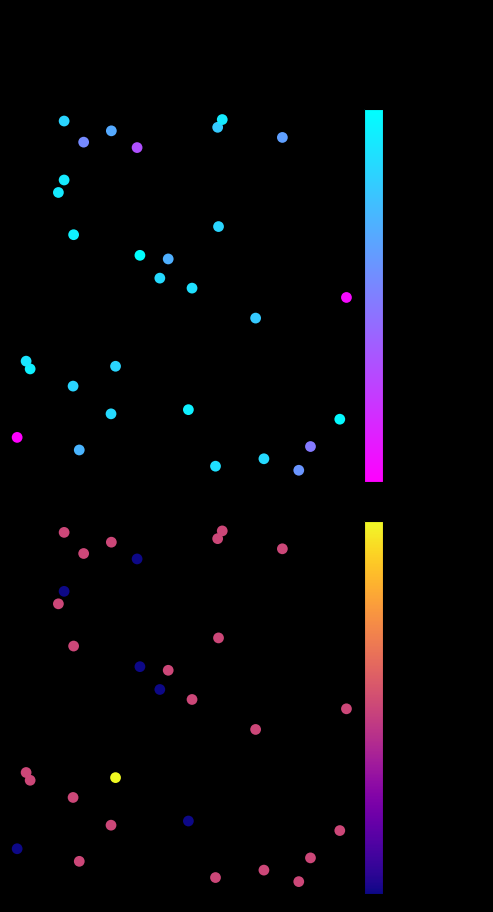

What is the average value of the Org Type series?

0.5